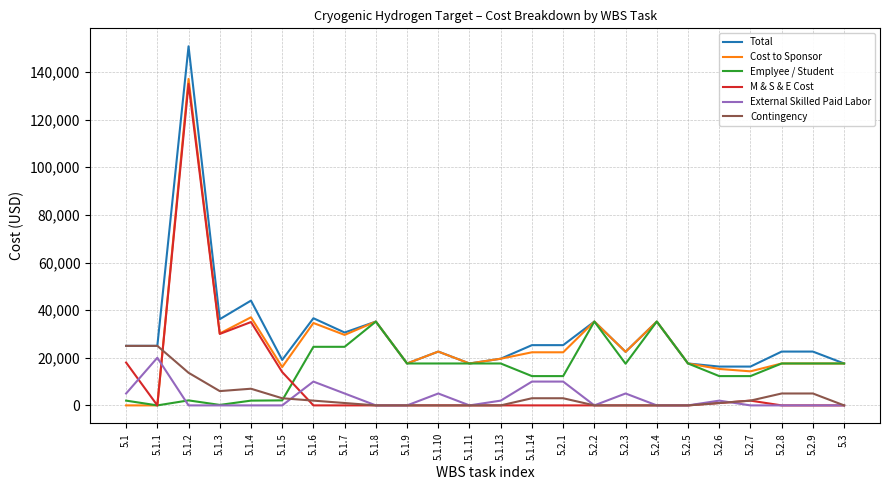

What is the difference between the second highest and second lowest values in the External Skilled Paid Labor series?

10000